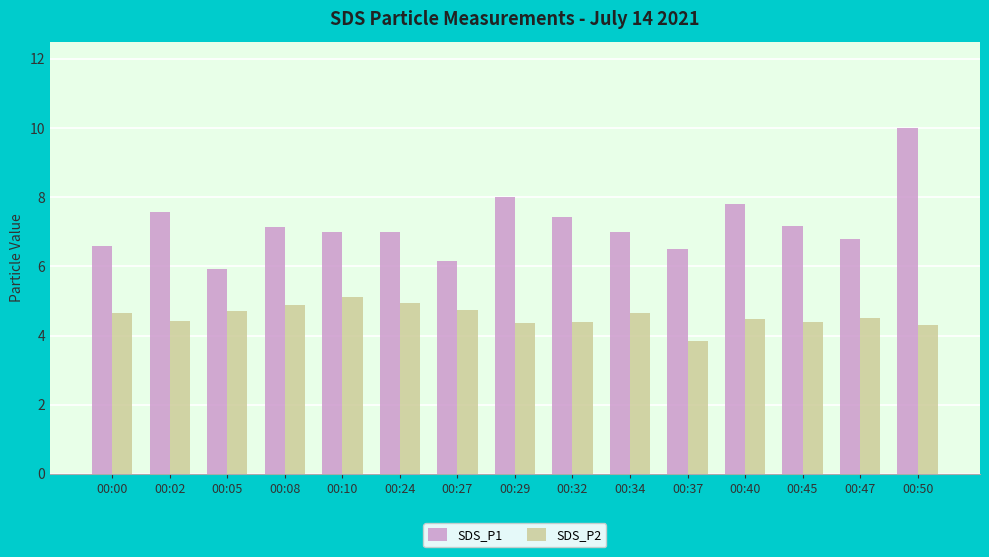

What is the highest value of the SDS_P2 series?

5.1